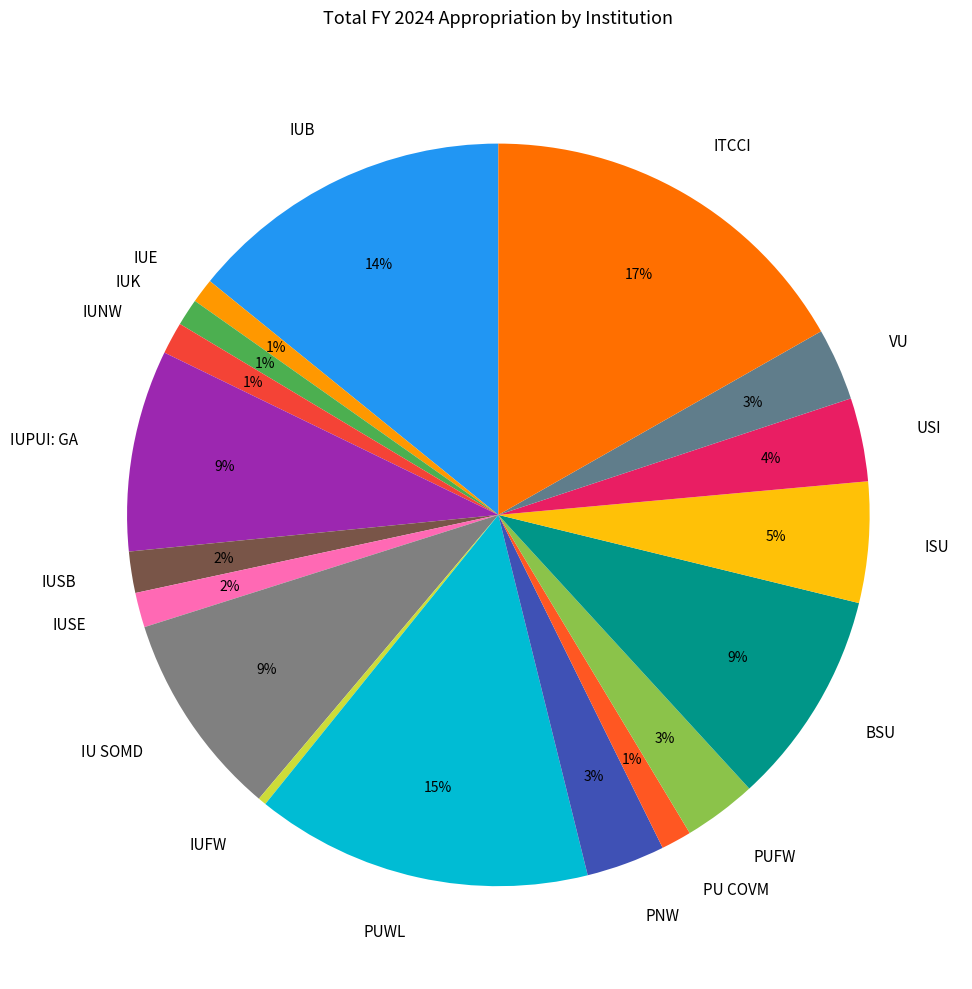

The PUWL slice represents 15% of the pie. True or false?

True